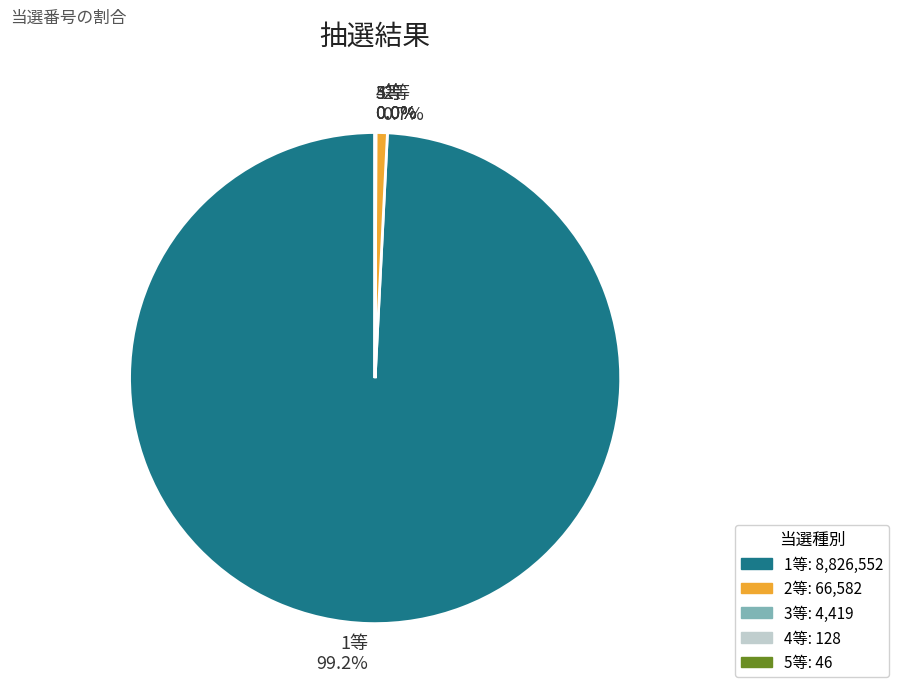

Does any single category account for the majority?

Yes